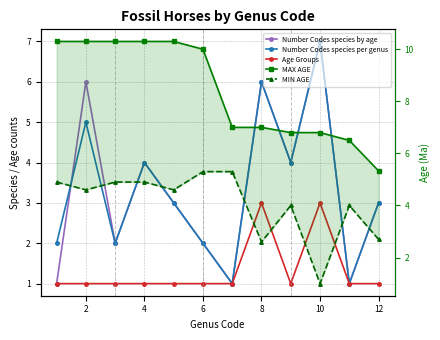

How many lines are shown in the chart?

5